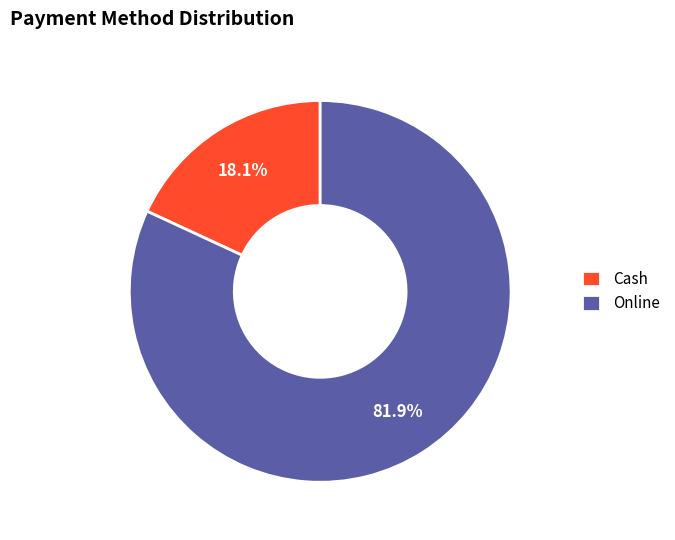

What portion of the pie excludes Cash?

81.9%